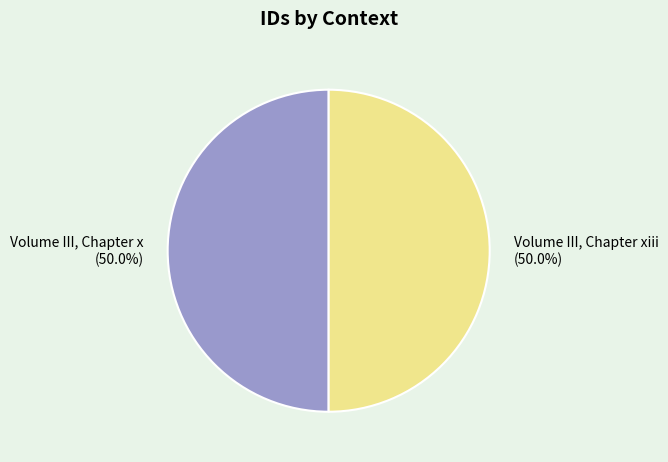

What portion of the pie excludes Volume III, Chapter x?

50.0%